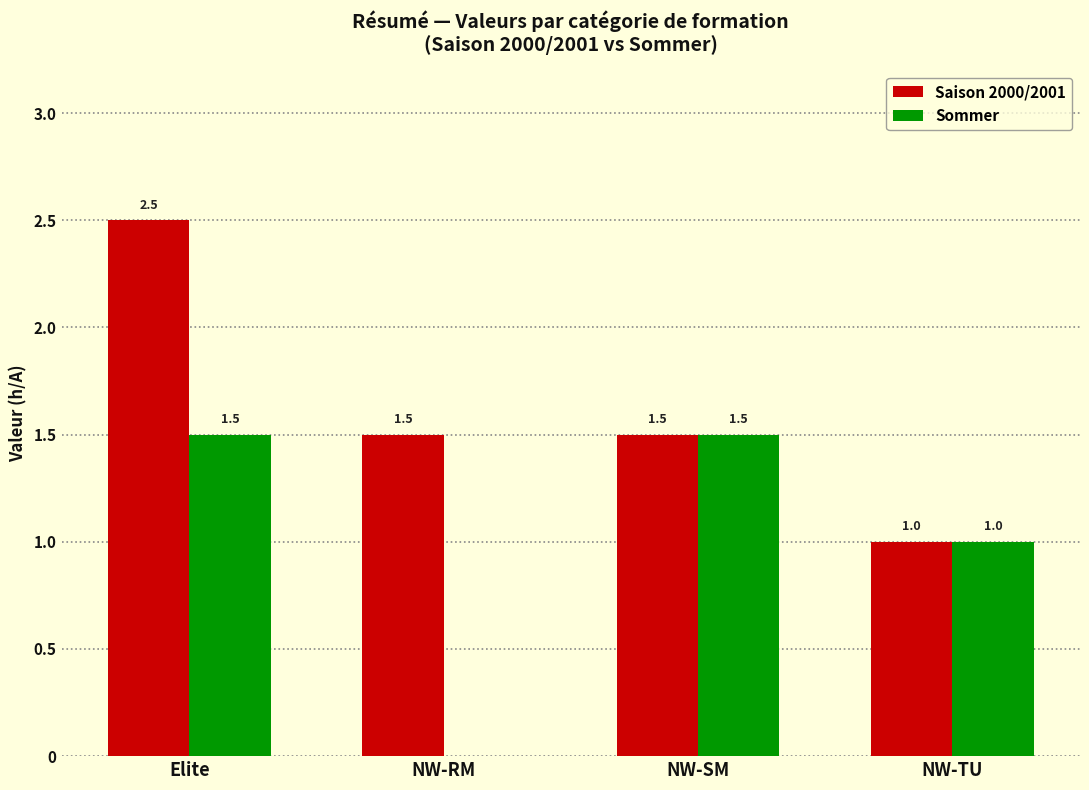

What is the average value of the Sommer series?

1.0